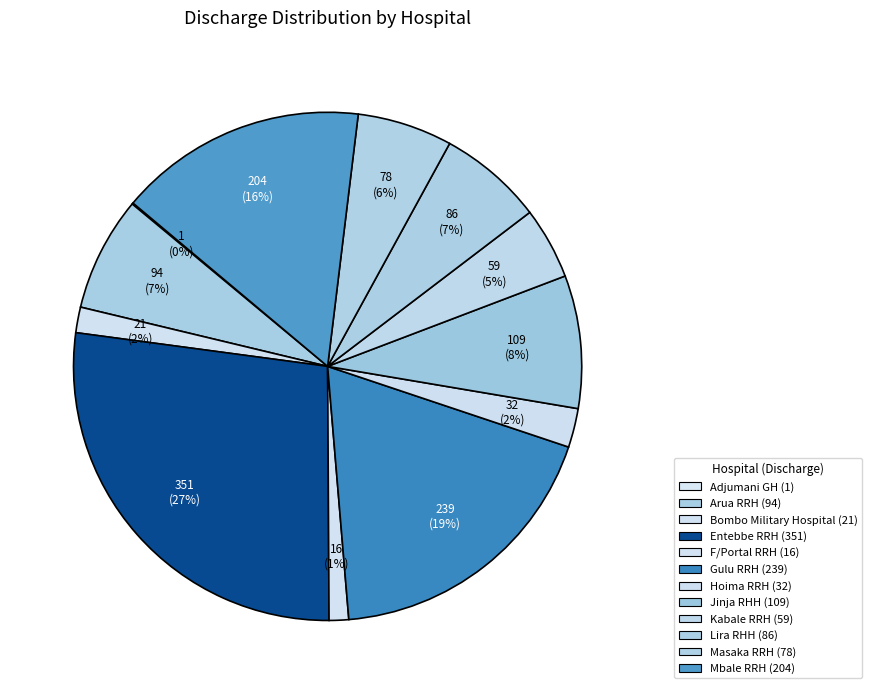

Between Gulu RRH and Lira RHH, which is larger?

Gulu RRH